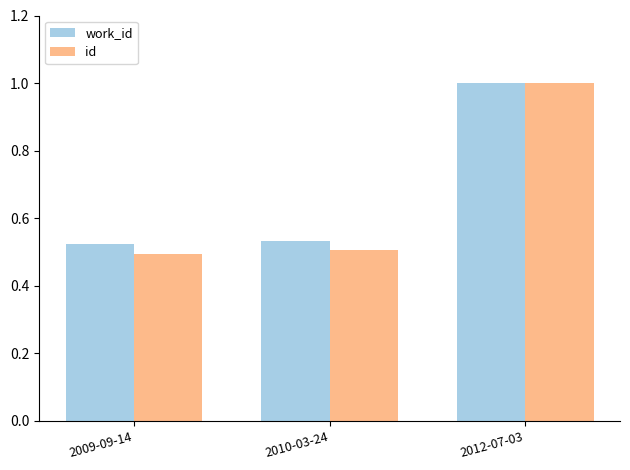

Is it true that id equals 0.8 at 2009-09-14?

False